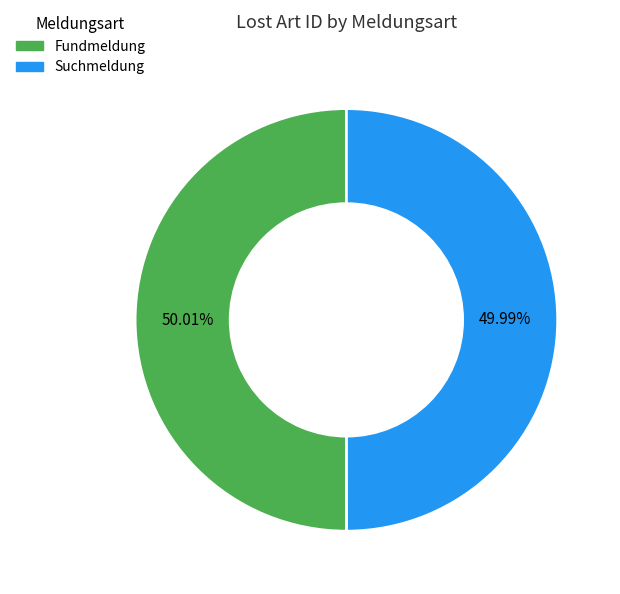

How many segments does this pie chart have?

2